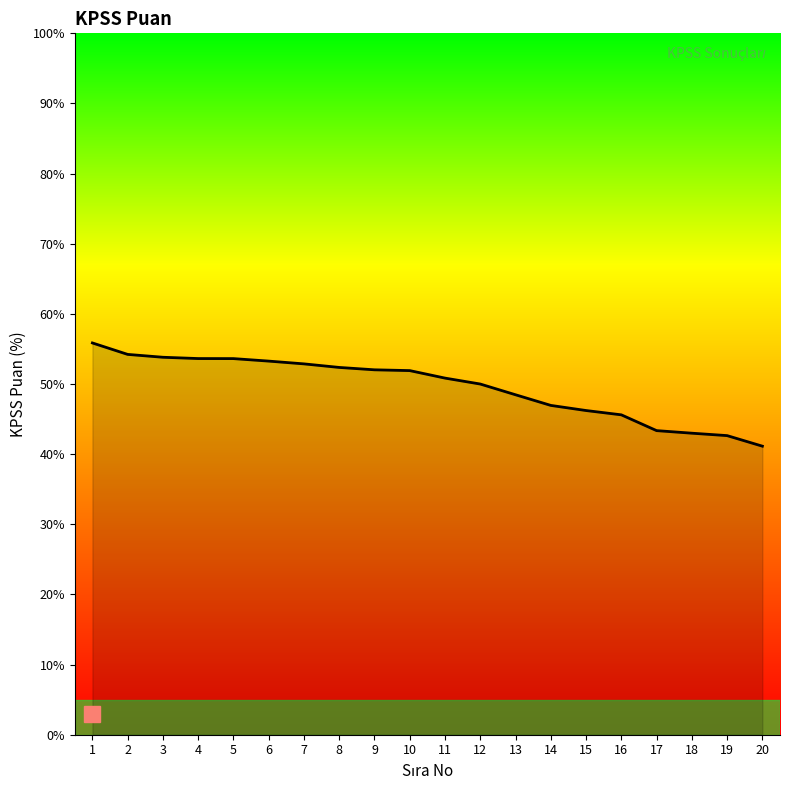

How many series are shown in this chart?

1